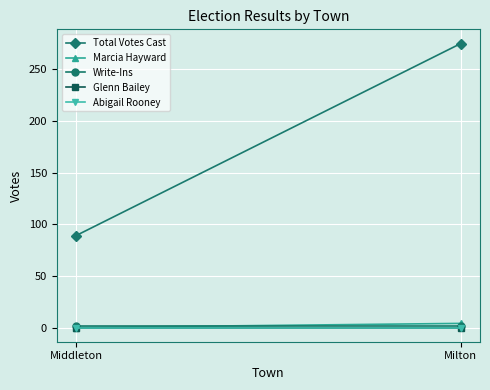

Between Middleton and Milton, which series saw the biggest shift?

Total Votes Cast